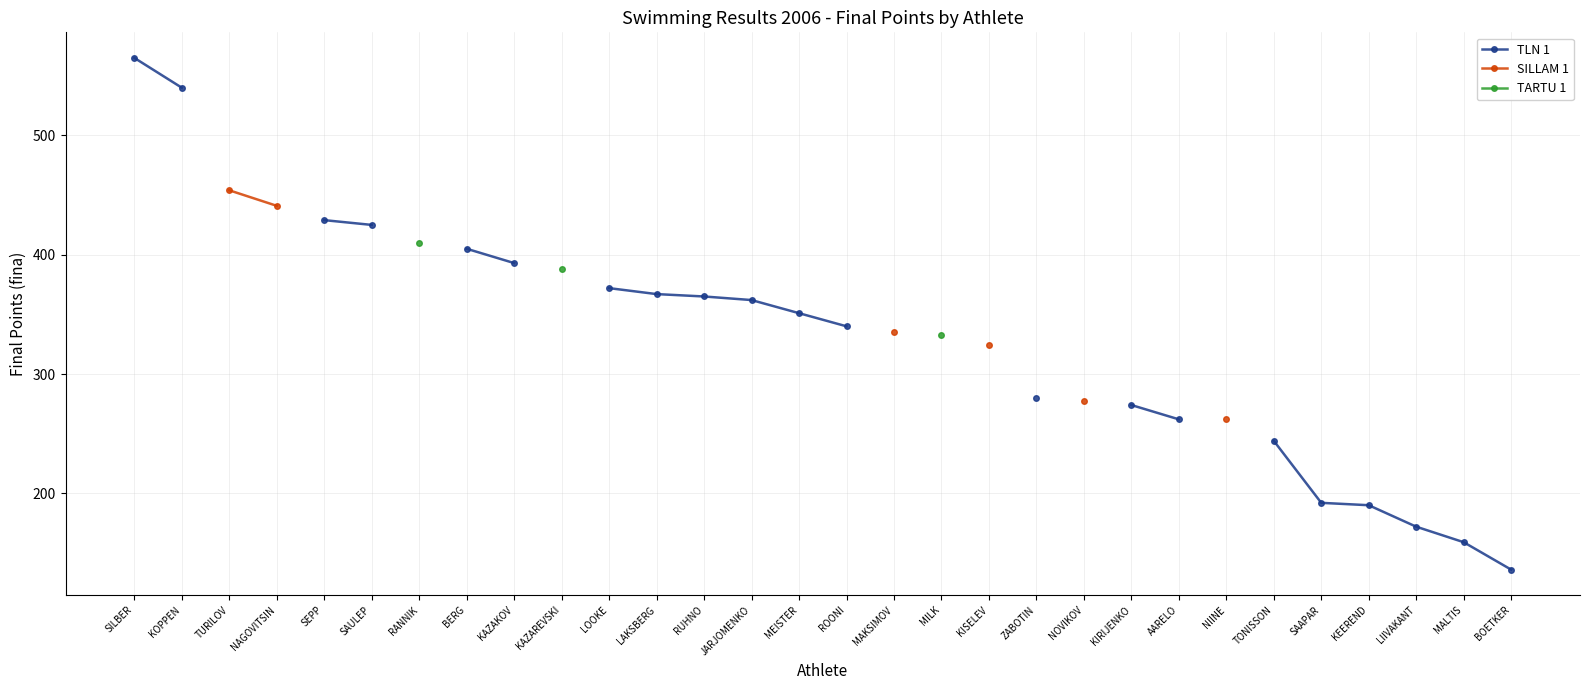

True or false: TARTU 1 and TLN 1 cross at least once.

False